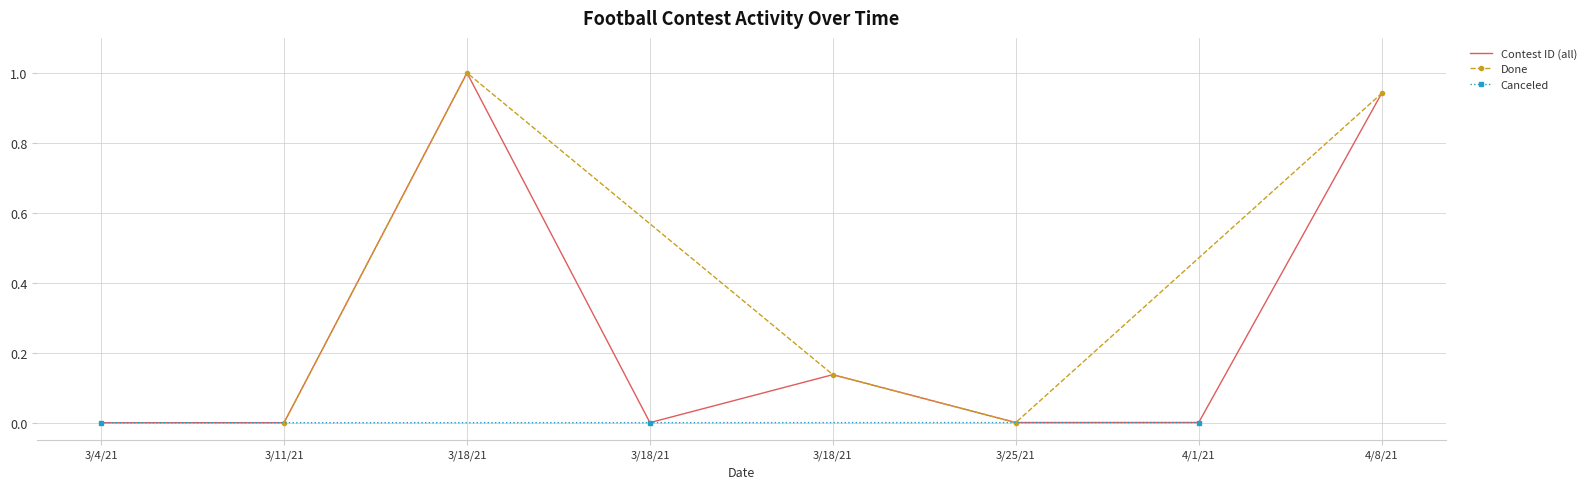

Where is the first local minimum?

3/18/21